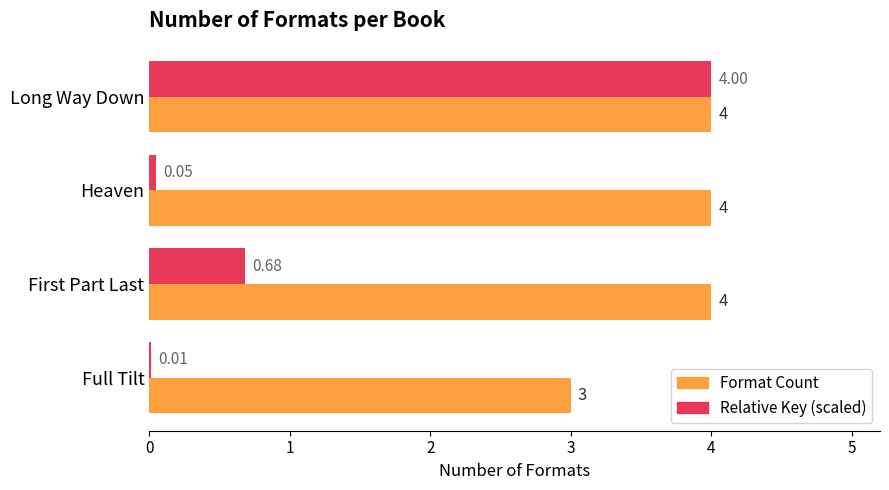

What is the total value across all series at Full Tilt?

3.0